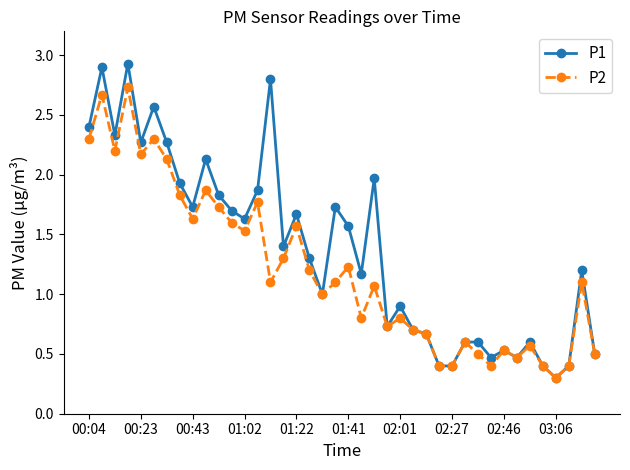

Which series has the widest spread of values?

P1